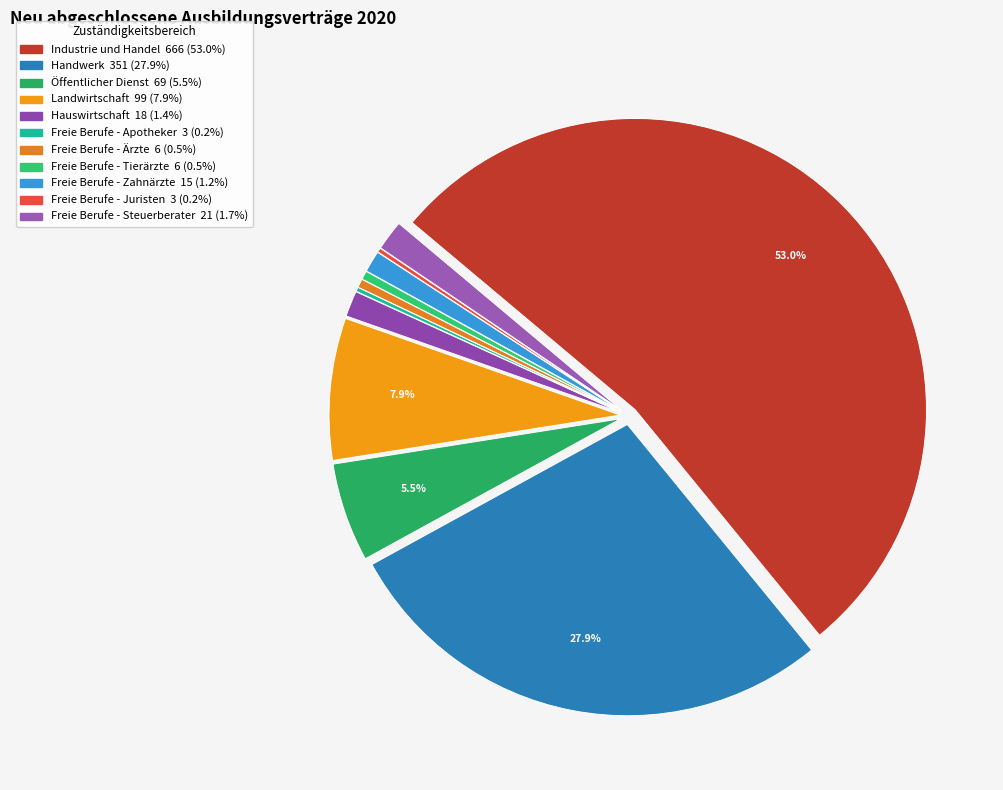

What is the change in value from Freie Berufe - Ärzte to Freie Berufe - Steuerberater?

+15